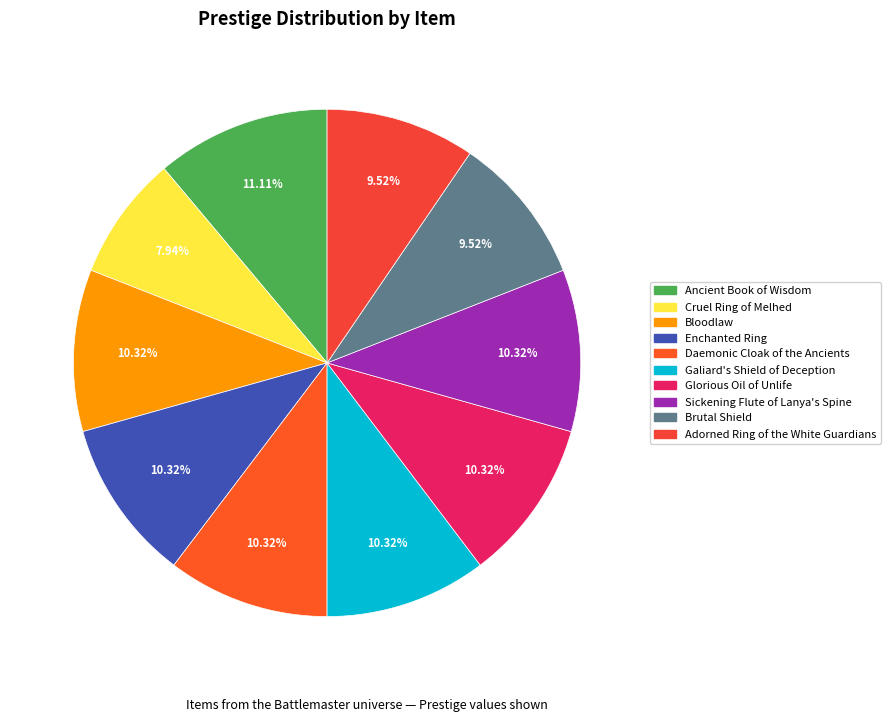

Is there a majority slice in this chart?

No